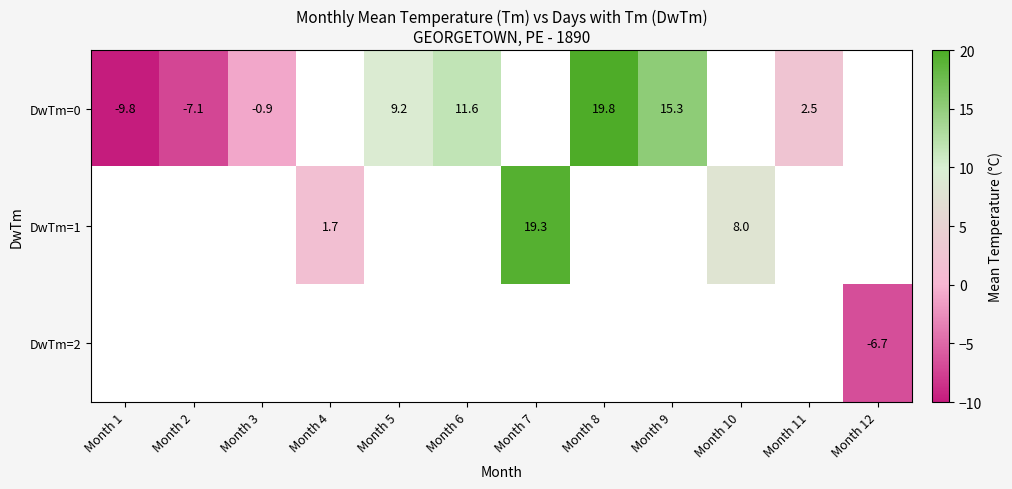

Which has a higher value, Month 1 or Month 3?

Month 3